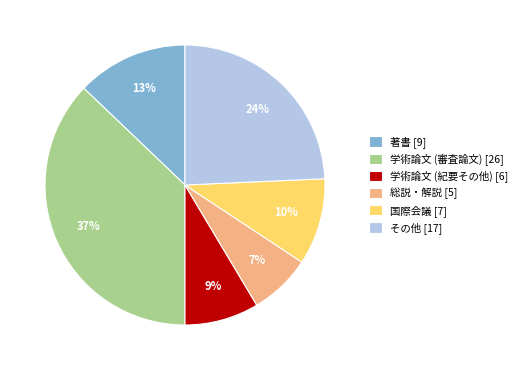

To the nearest percent, what is the average slice percentage?

17%